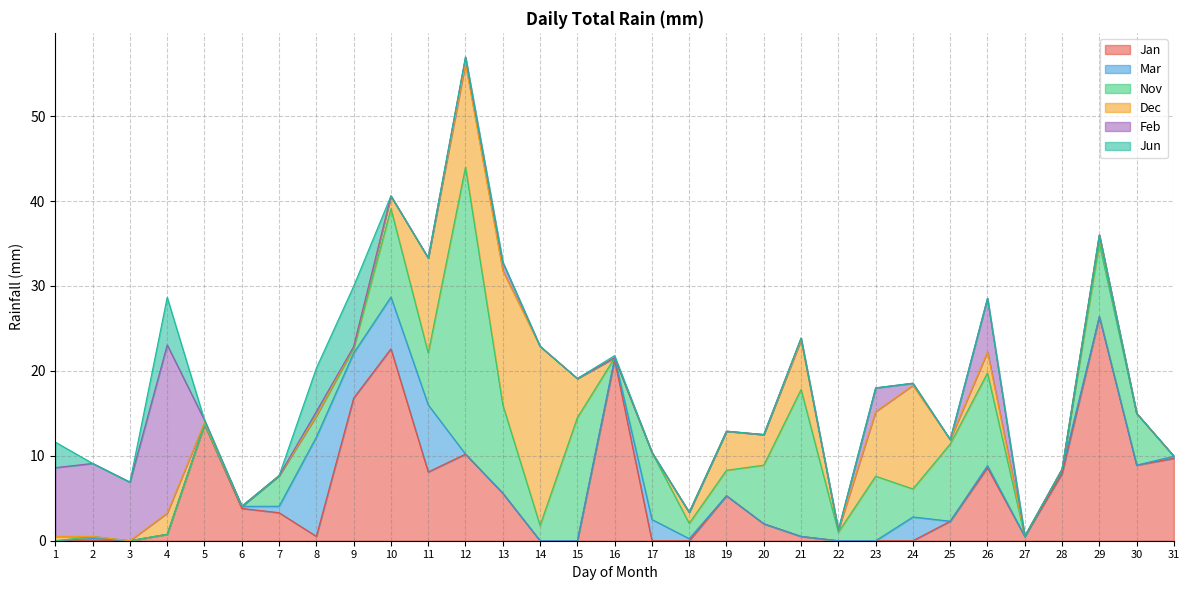

What is the average value of the Mar series?

1.3